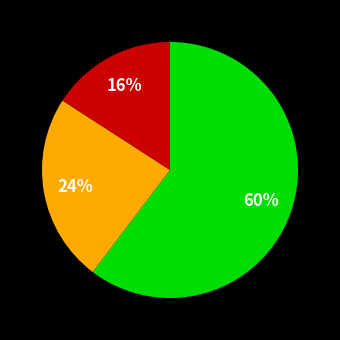

To the nearest percent, what is the average slice percentage?

33%